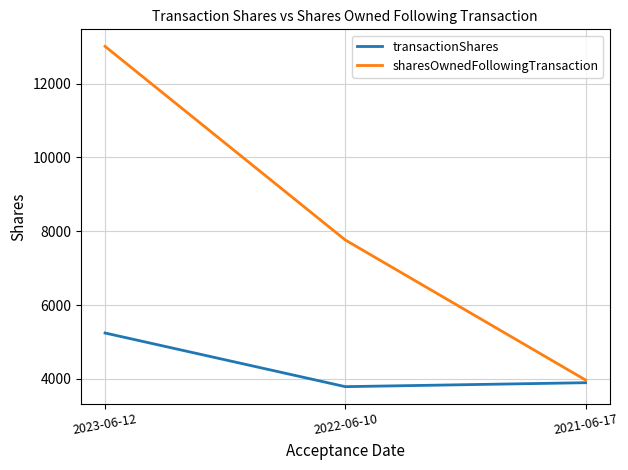

The sharesOwnedFollowingTransaction series shows 1112 at 2021-06-17. True or false?

False